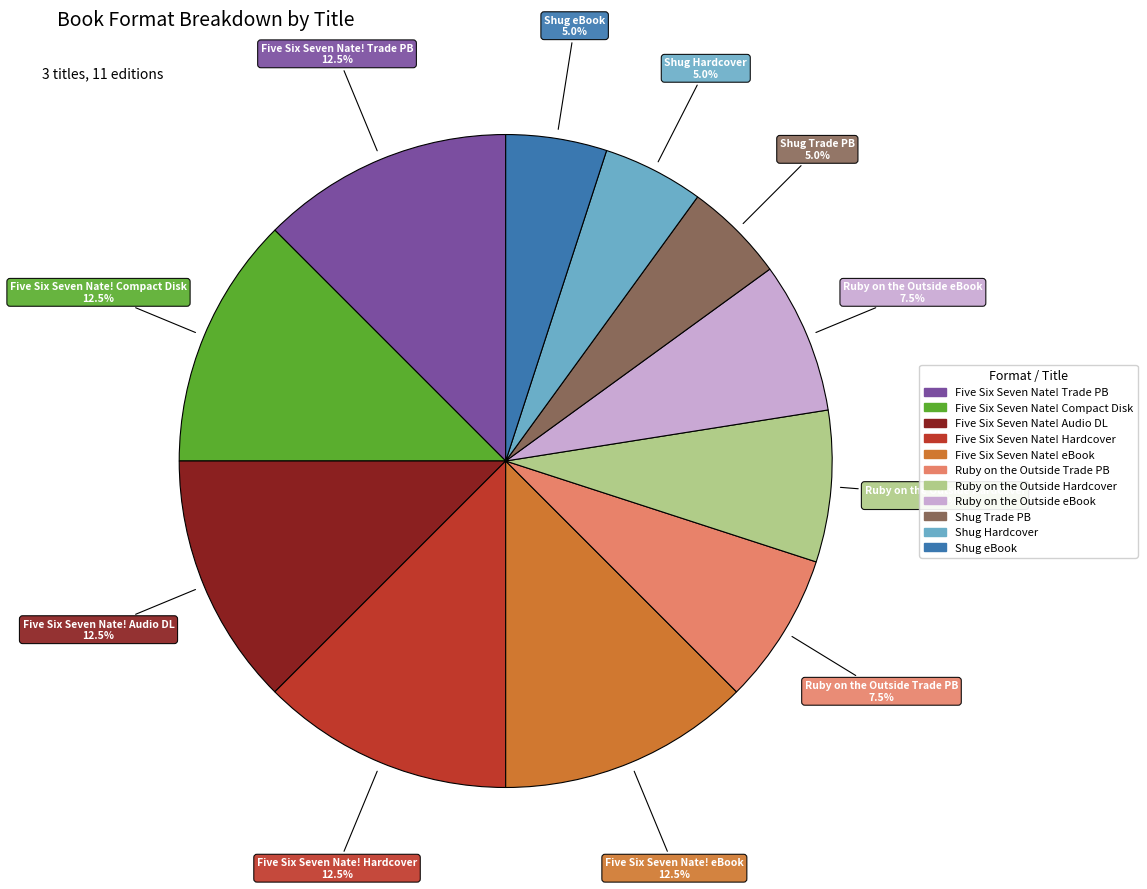

Is there a majority slice in this chart?

No